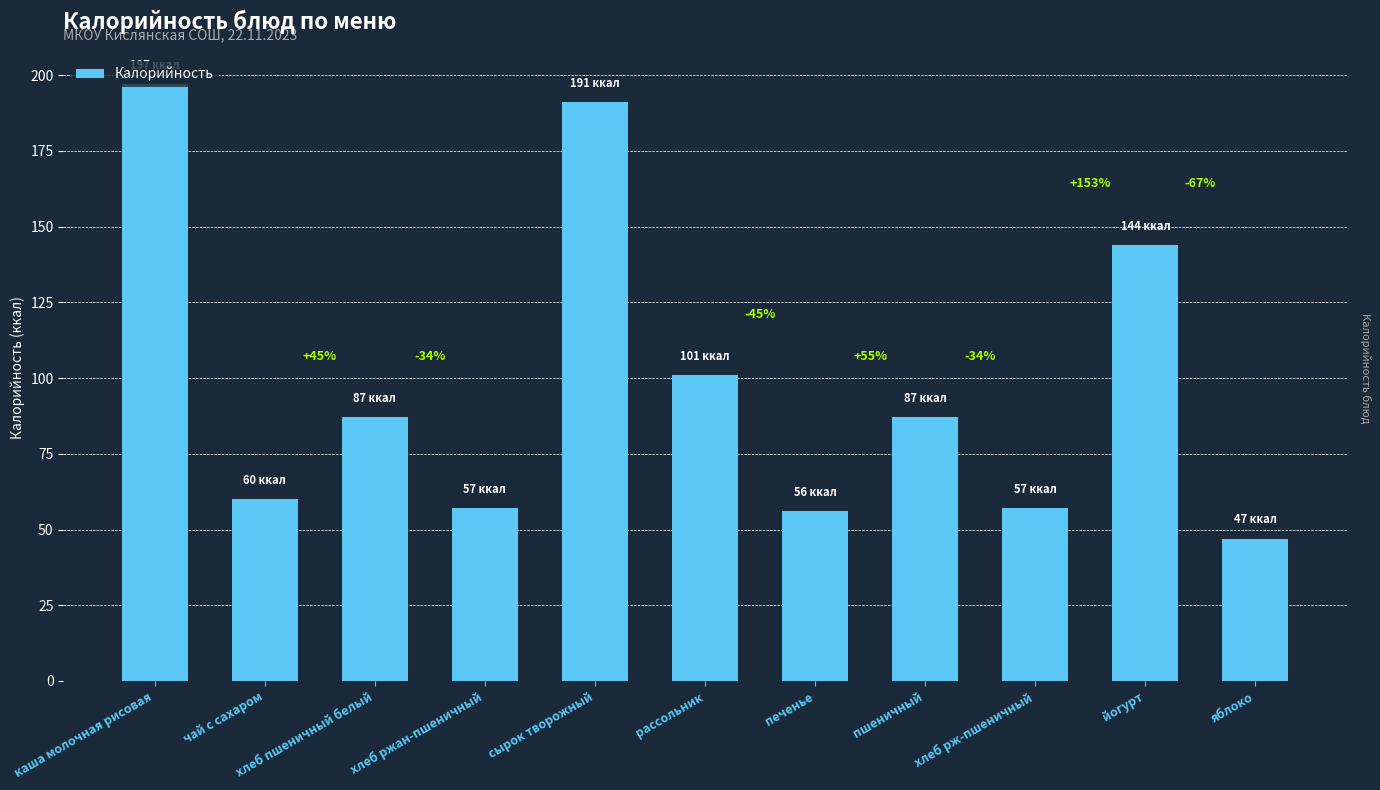

The chart shows a value of 97 at хлеб рж-пшеничный. True or false?

False